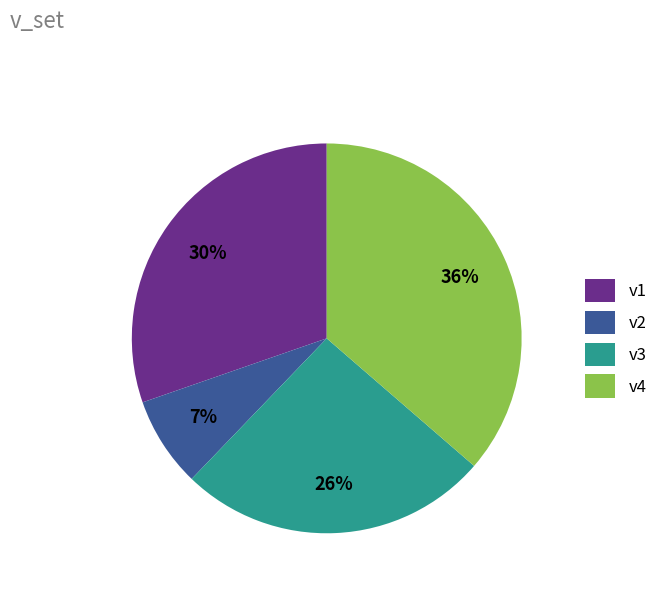

Between v1 and v4, which is larger?

v4